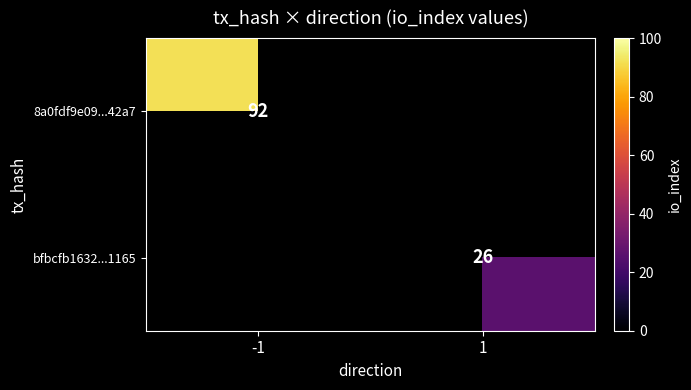

Is it true that 8a0fdf9e09...42a7 equals 92 at -1?

True